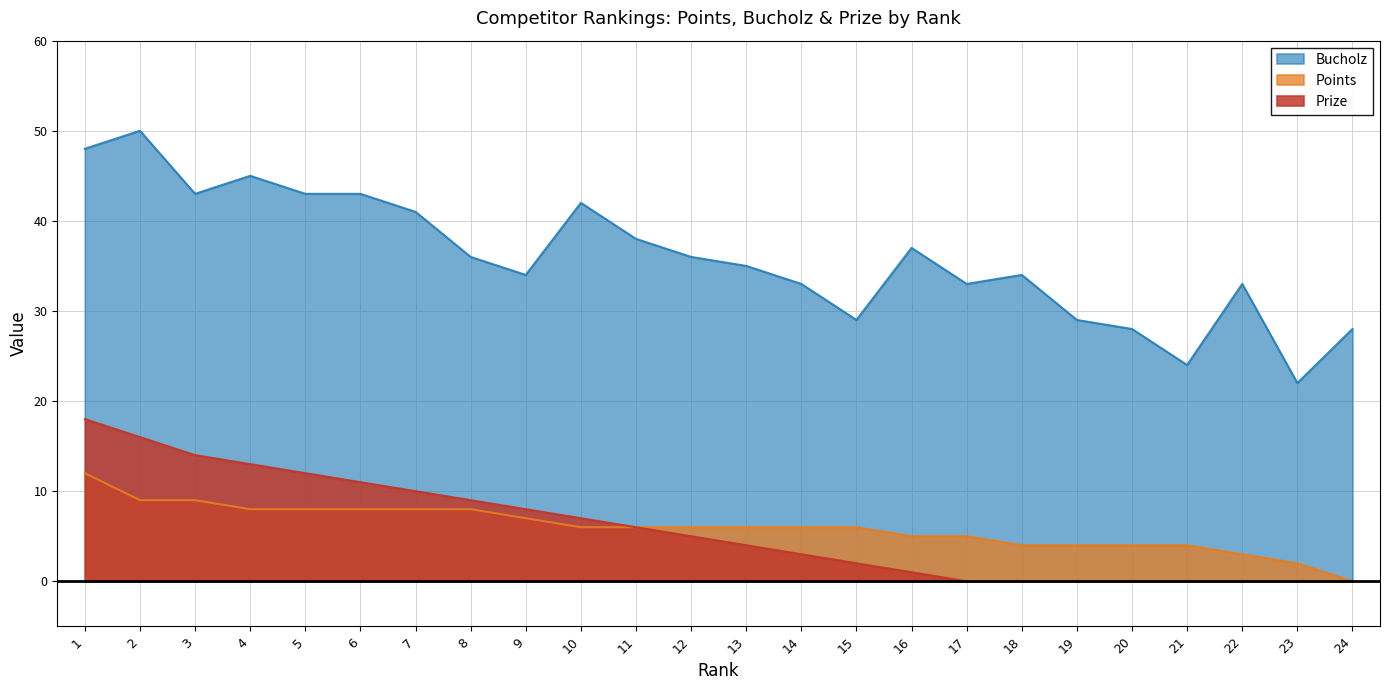

Which series has the widest spread of values?

Bucholz